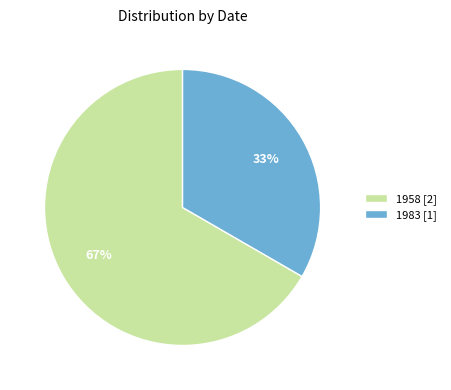

Count the number of slices in the pie.

2